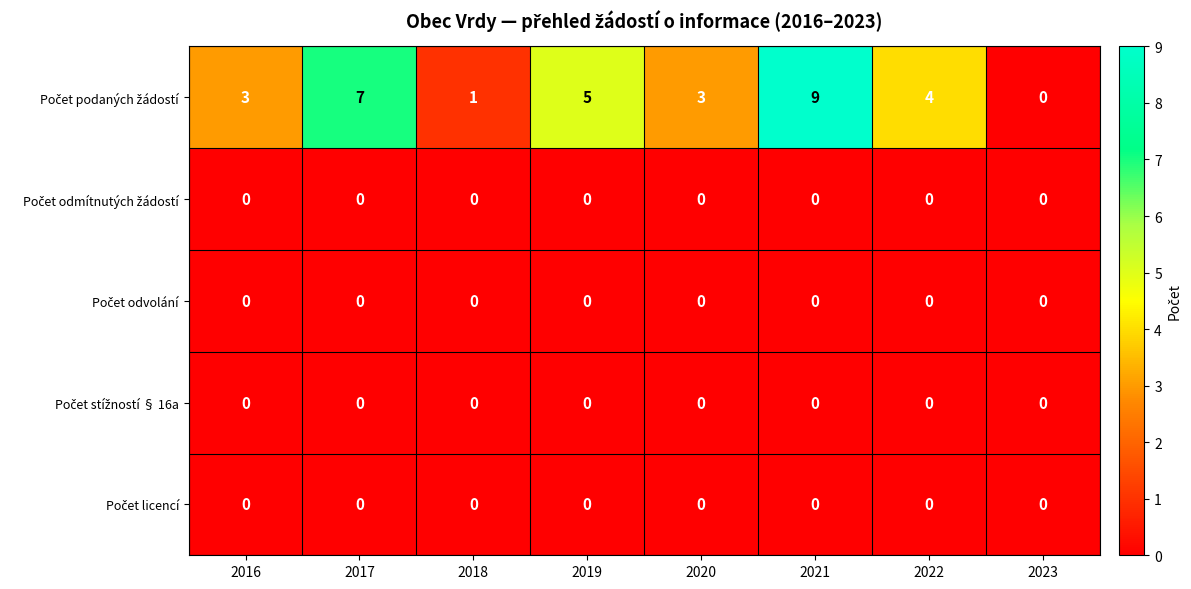

Count the number of data series in this chart.

5